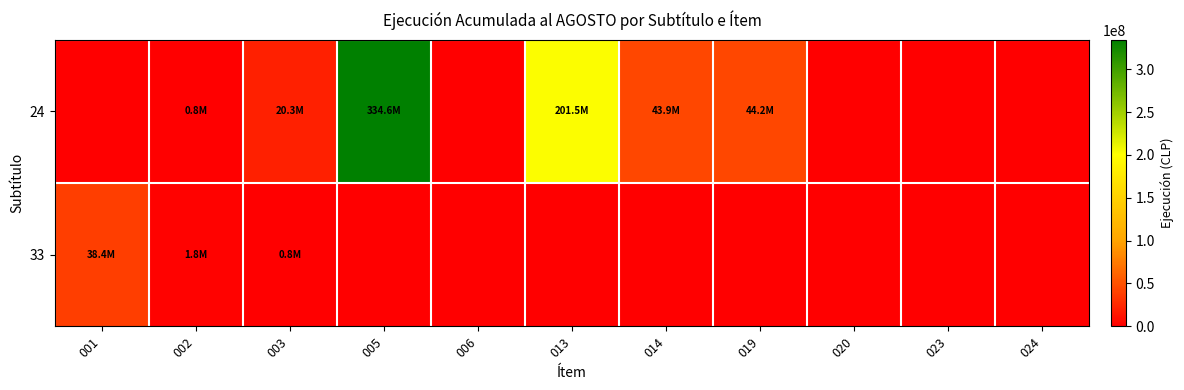

Which series changed the most between 002 and 023?

33